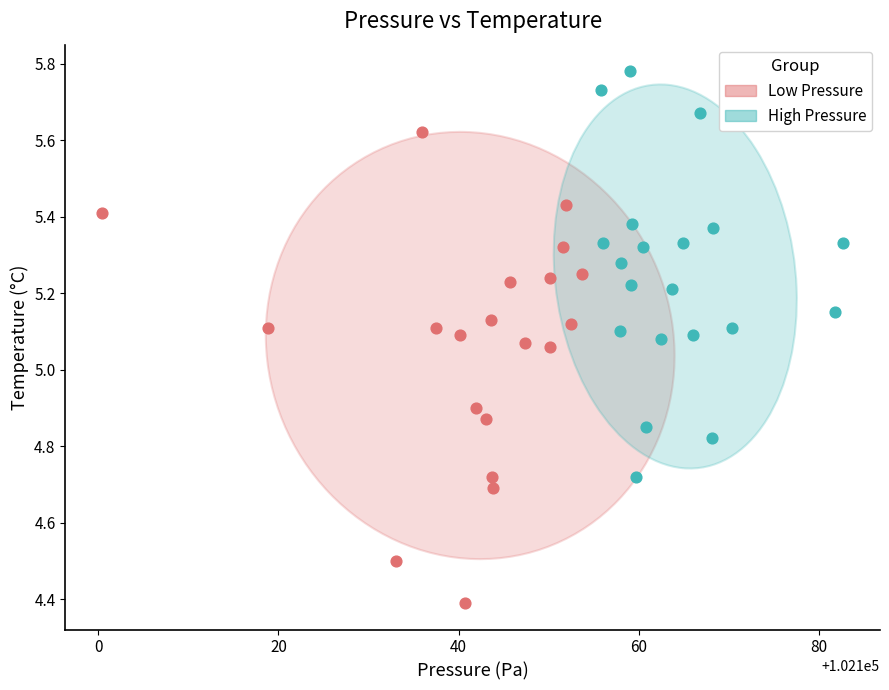

Which series contains the lowest Y value?

Low Pressure